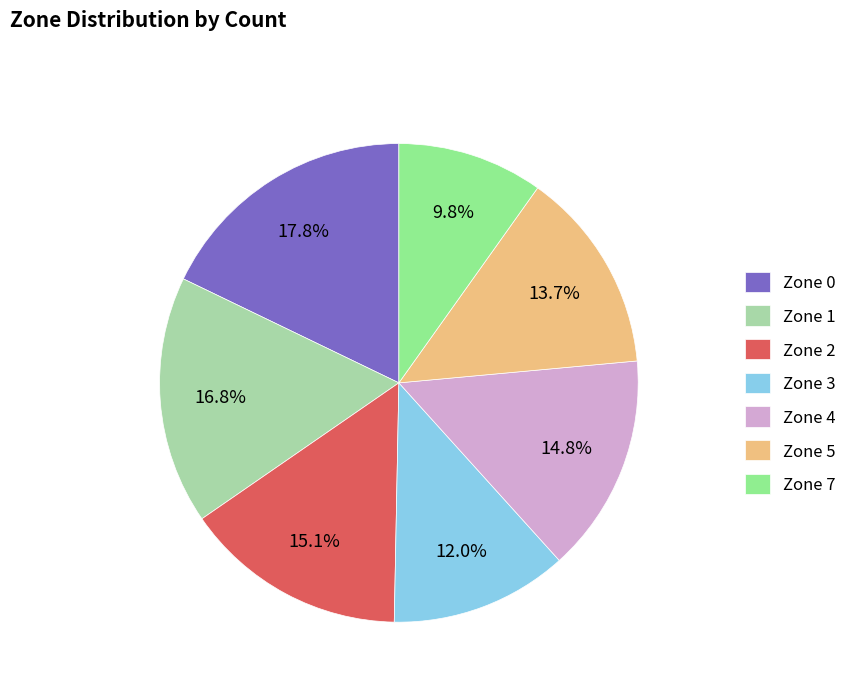

Which category has the smallest portion of the pie?

Zone 7